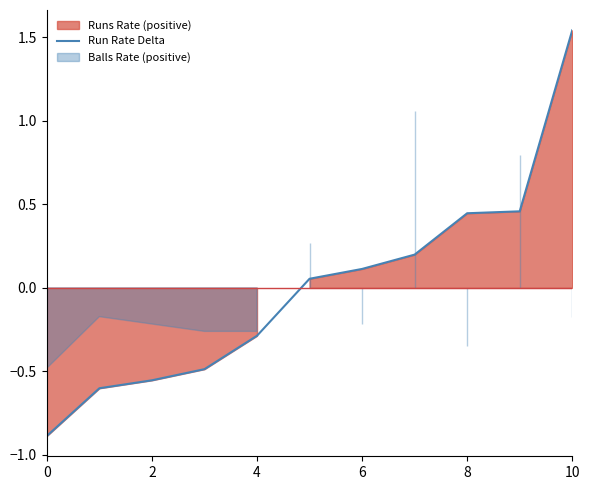

True or false: there are more than 1 points higher than both neighbors.

False